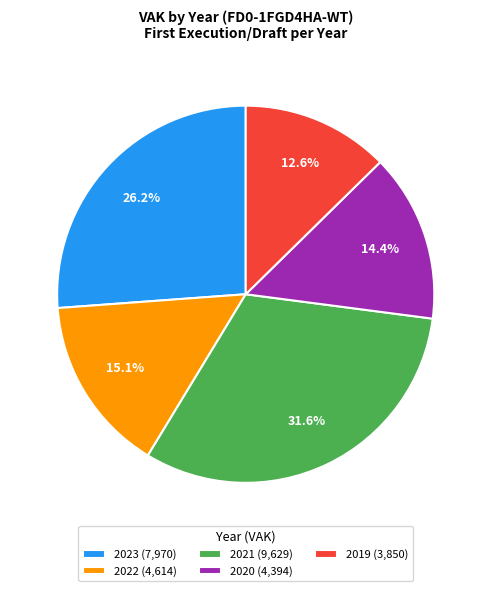

To the nearest percent, what is the difference between the 2019 and 2023 slice percentages?

14%